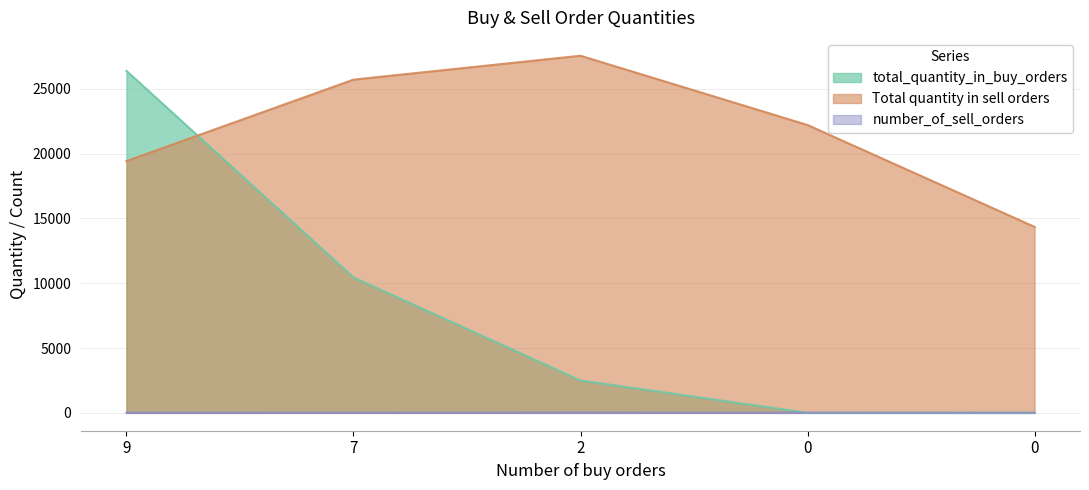

Between 7 and 0, which series saw the biggest shift?

total_quantity_in_buy_orders